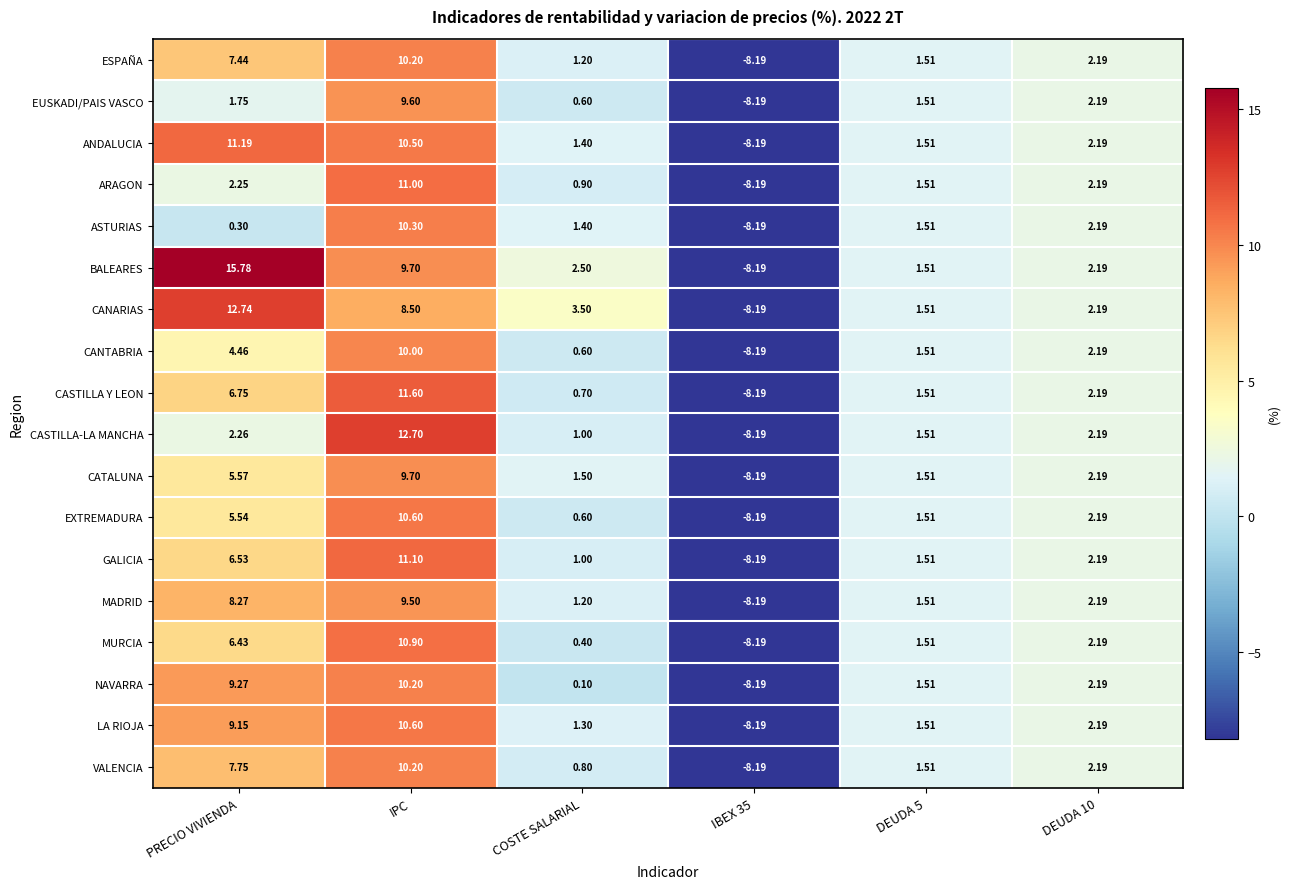

Which series has the widest spread of values?

BALEARES